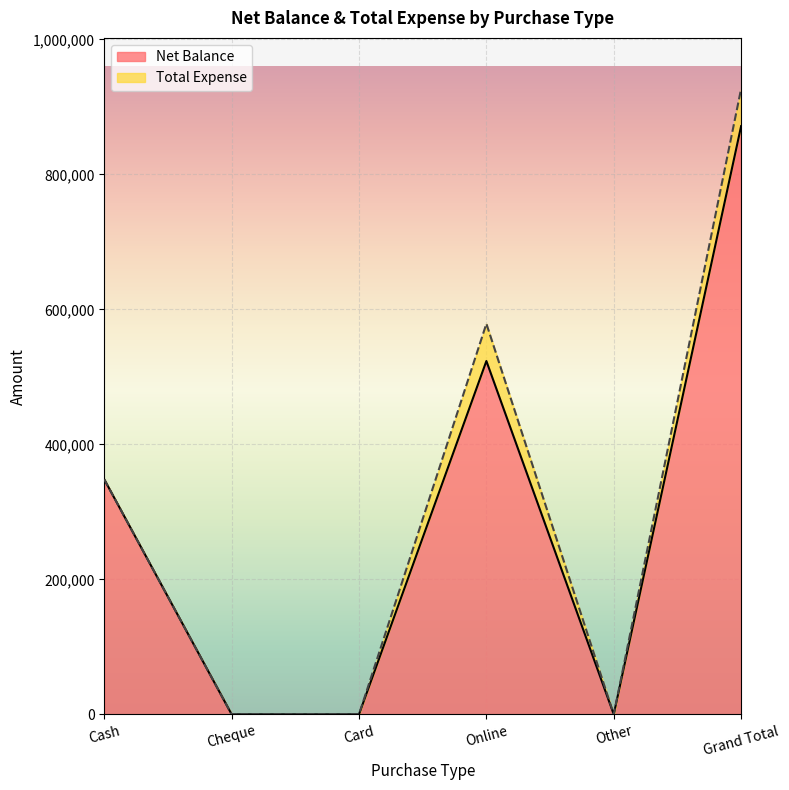

Is it true that the value at Card is -315249?

False